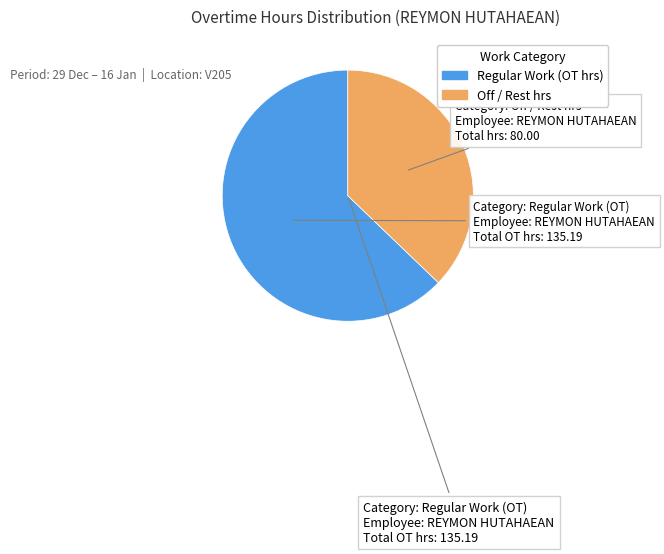

Is there any slice that represents more than half of the pie?

Yes